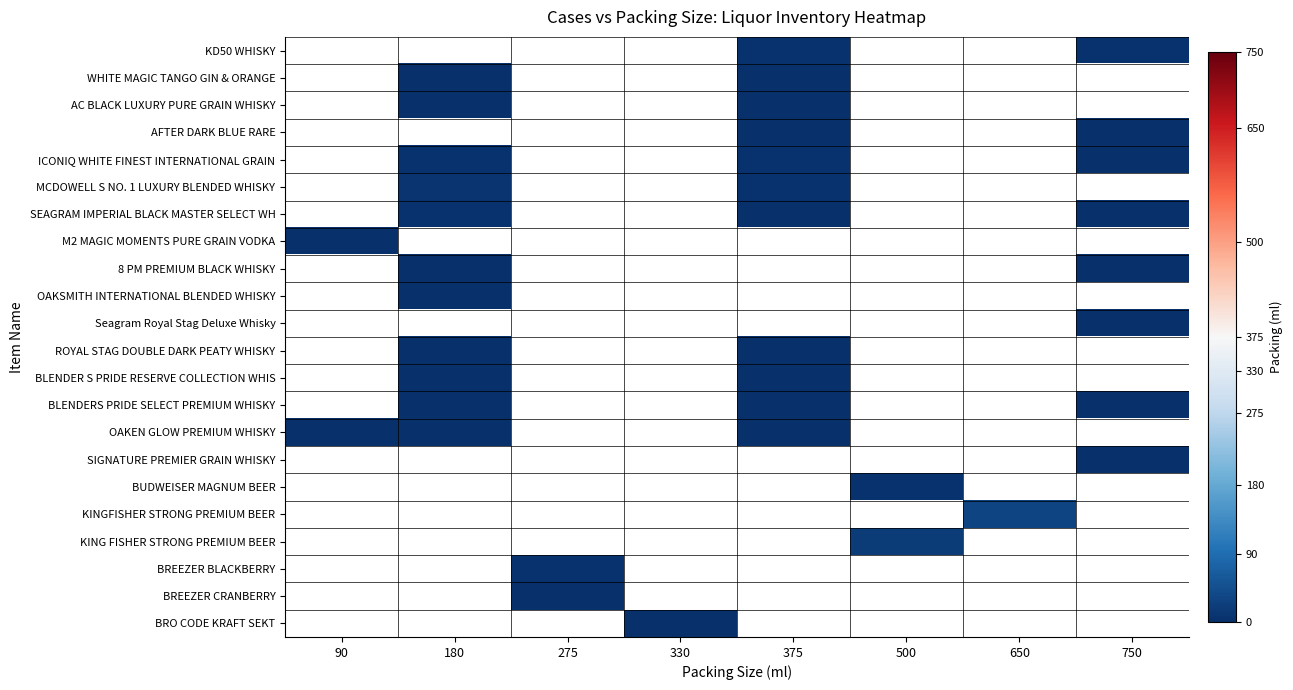

List the series in order of their peak value, lowest first.

KD50 WHISKY, WHITE MAGIC TANGO GIN & ORANGE, AC BLACK LUXURY PURE GRAIN WHISKY, AFTER DARK BLUE RARE, ICONIQ WHITE FINEST INTERNATIONAL GRAIN, MCDOWELL S NO. 1 LUXURY BLENDED WHISKY, SEAGRAM IMPERIAL BLACK MASTER SELECT WH, M2 MAGIC MOMENTS PURE GRAIN VODKA, 8 PM PREMIUM BLACK WHISKY, OAKSMITH INTERNATIONAL BLENDED WHISKY, Seagram Royal Stag Deluxe Whisky, ROYAL STAG DOUBLE DARK PEATY WHISKY, BLENDER S PRIDE RESERVE COLLECTION WHIS, BLENDERS PRIDE SELECT PREMIUM WHISKY, OAKEN GLOW PREMIUM WHISKY, SIGNATURE PREMIER GRAIN WHISKY, BUDWEISER MAGNUM BEER, KINGFISHER STRONG PREMIUM BEER, KING FISHER STRONG PREMIUM BEER, BREEZER BLACKBERRY, BREEZER CRANBERRY, BRO CODE KRAFT SEKT